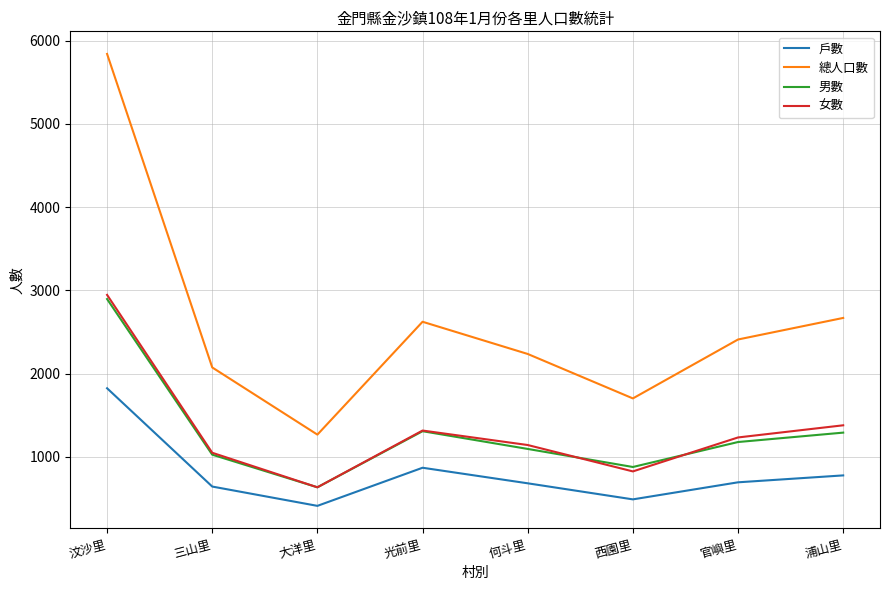

List the series in order of their peak value, highest first.

總人口數, 女數, 男數, 戶數